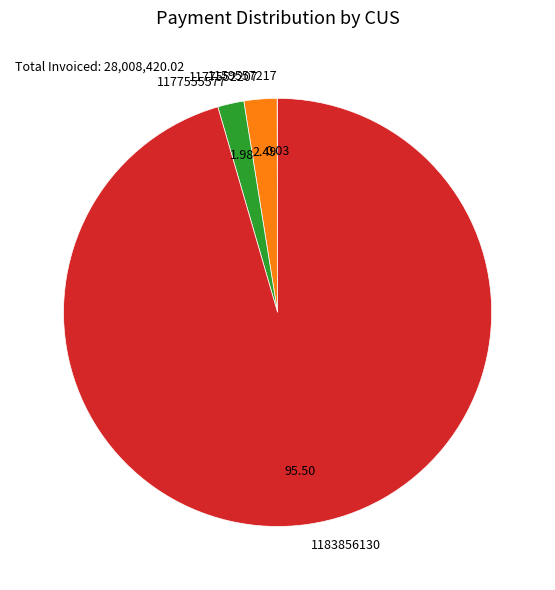

Approximately how many times larger is the value at 1183856130 compared to 1177552207?

38.3